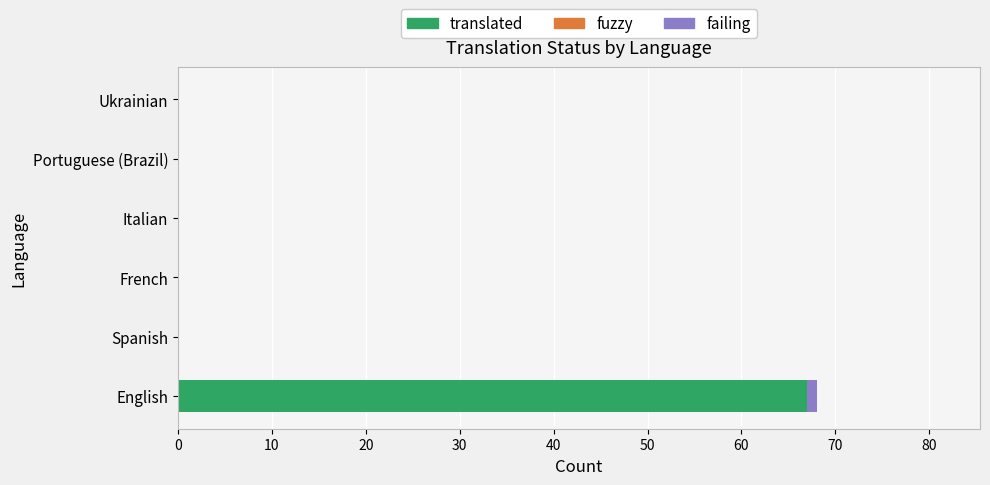

The translated series shows 24 at Italian. True or false?

False